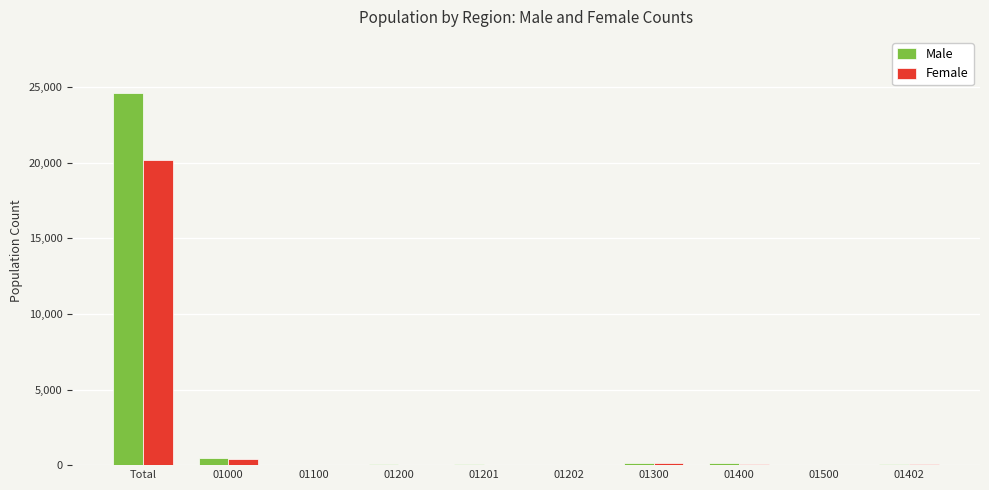

What is the sum of all Female values?

21018